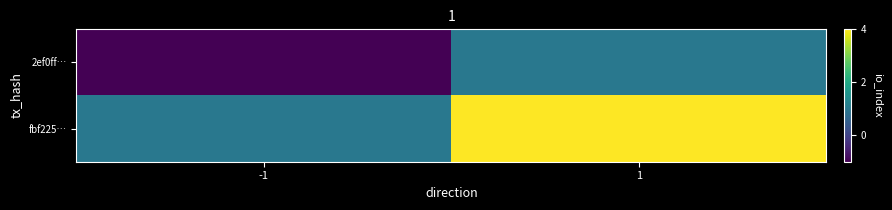

Between -1 and 1, which series saw the biggest shift?

fbf225…